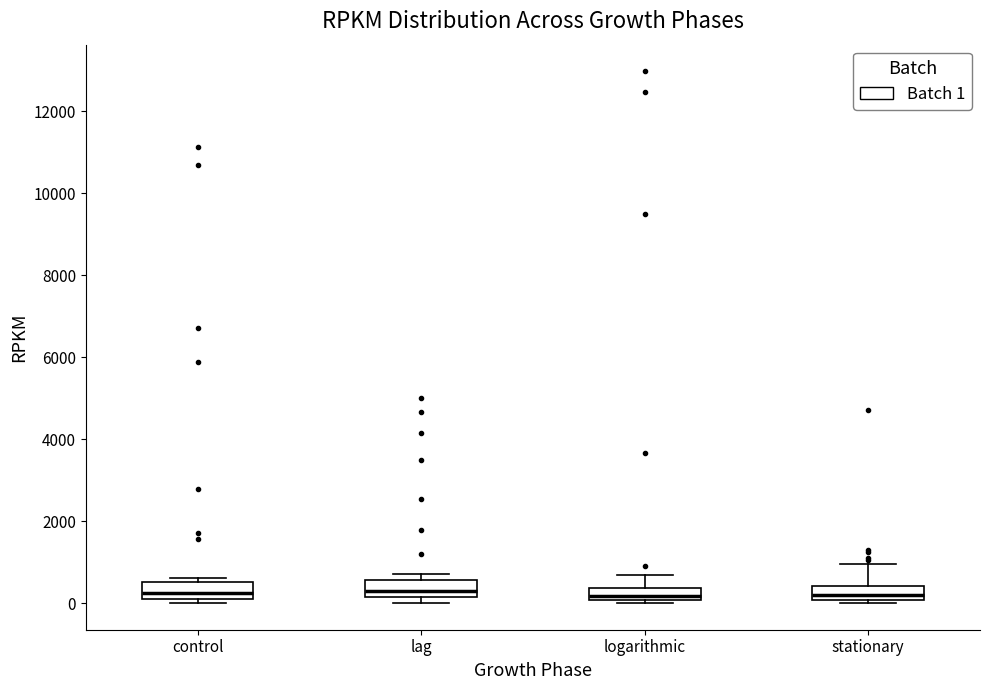

Where is the upper edge of the box for control on the y-axis? The values are not printed on the chart, so give them approximately, as read against the axis.

600